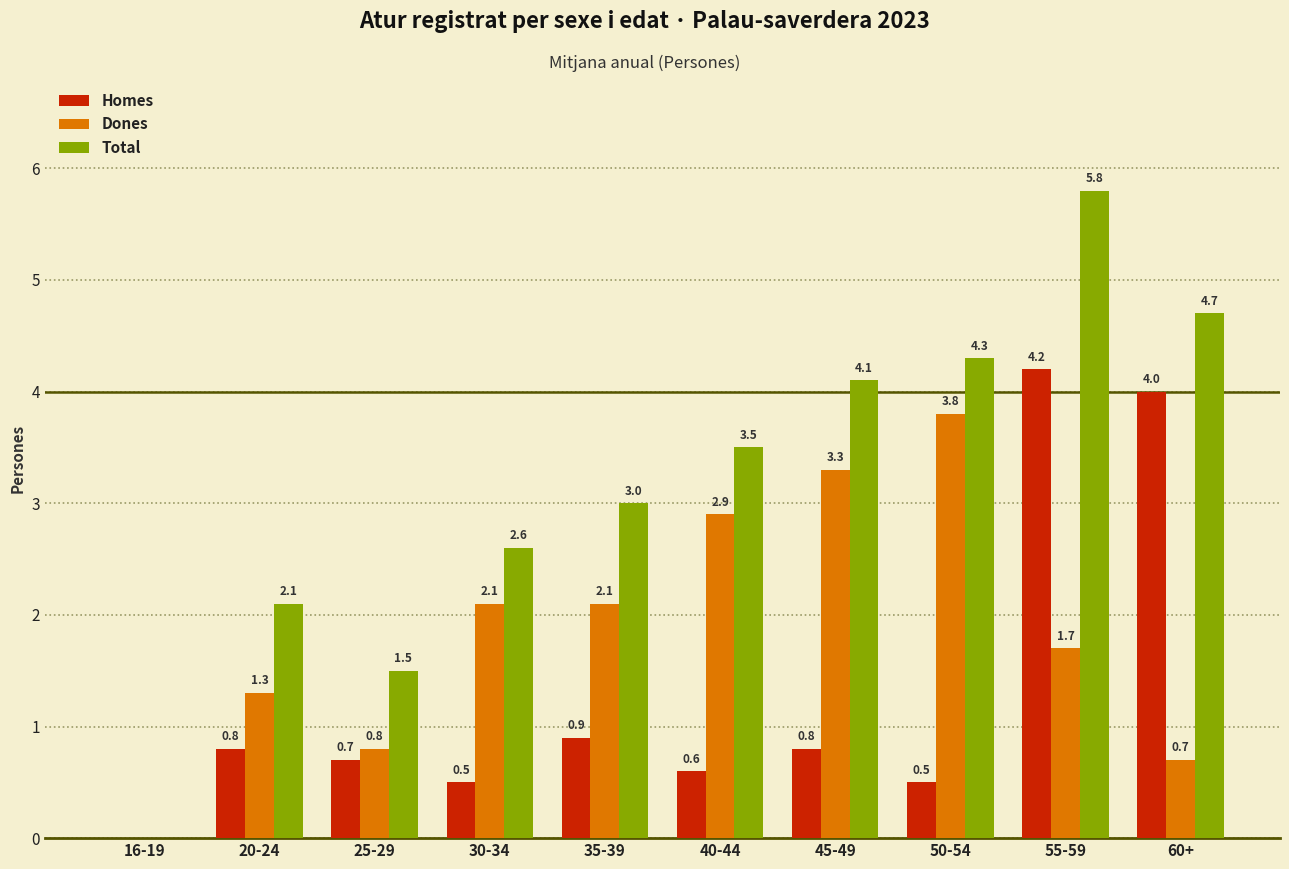

What is the sum of all Total values?

31.6